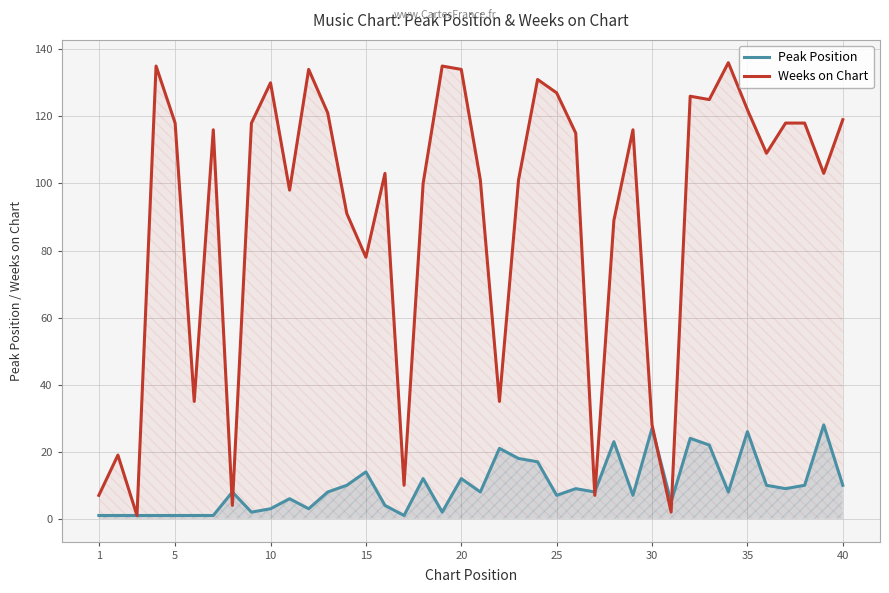

How many interior local valleys does the Weeks on Chart series have?

12